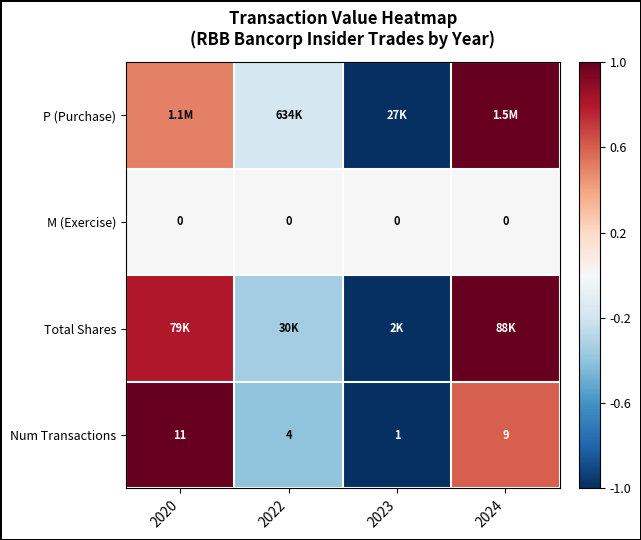

Read the Num Transactions value at 2020.

1.0